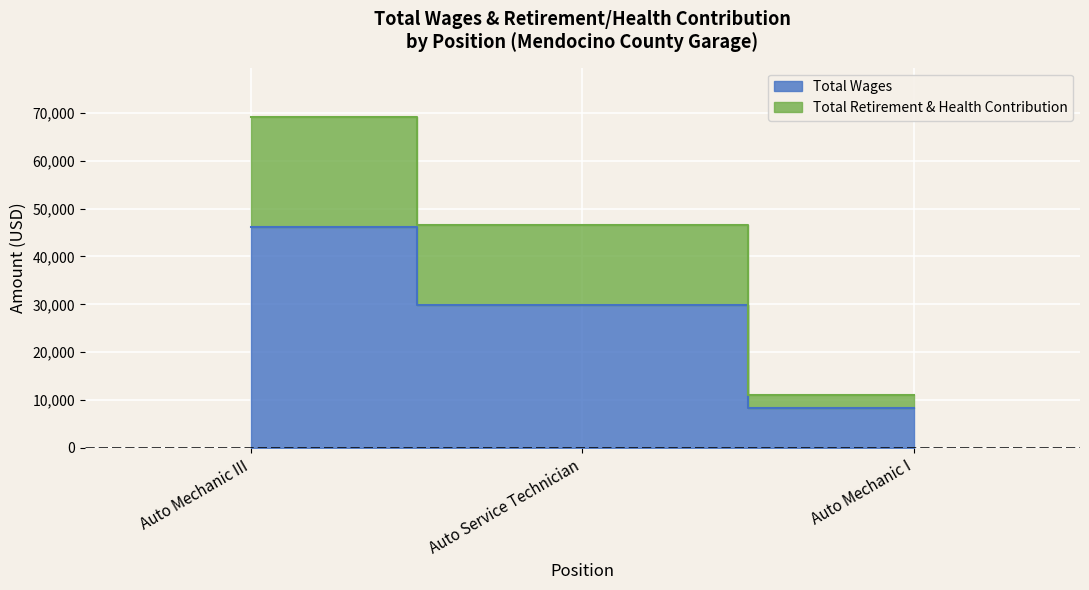

At which category is the sum across all series the highest?

Auto Mechanic III